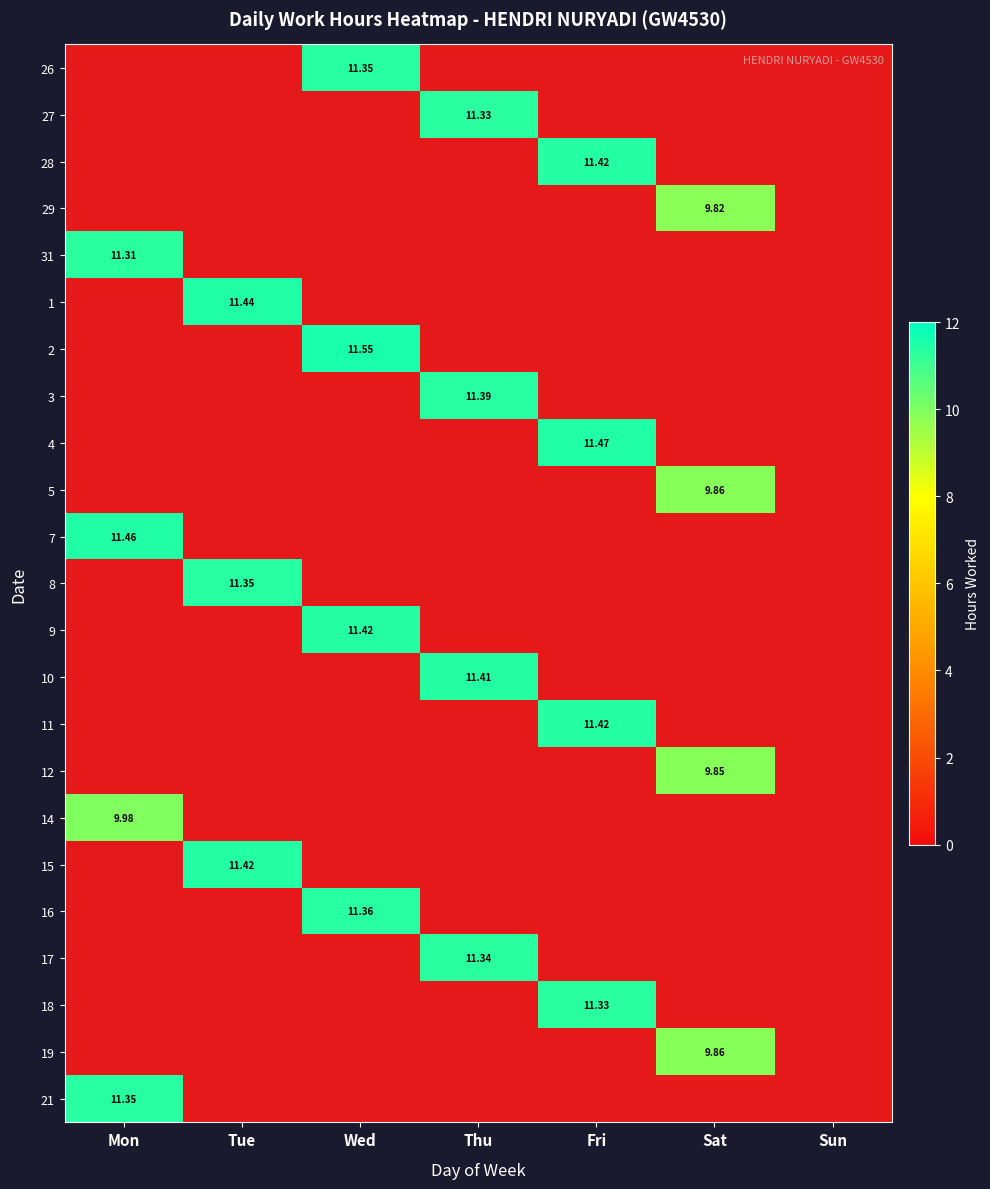

List the labels in order of 26 value, largest first.

Wed, Mon, Tue, Thu, Fri, Sat, Sun